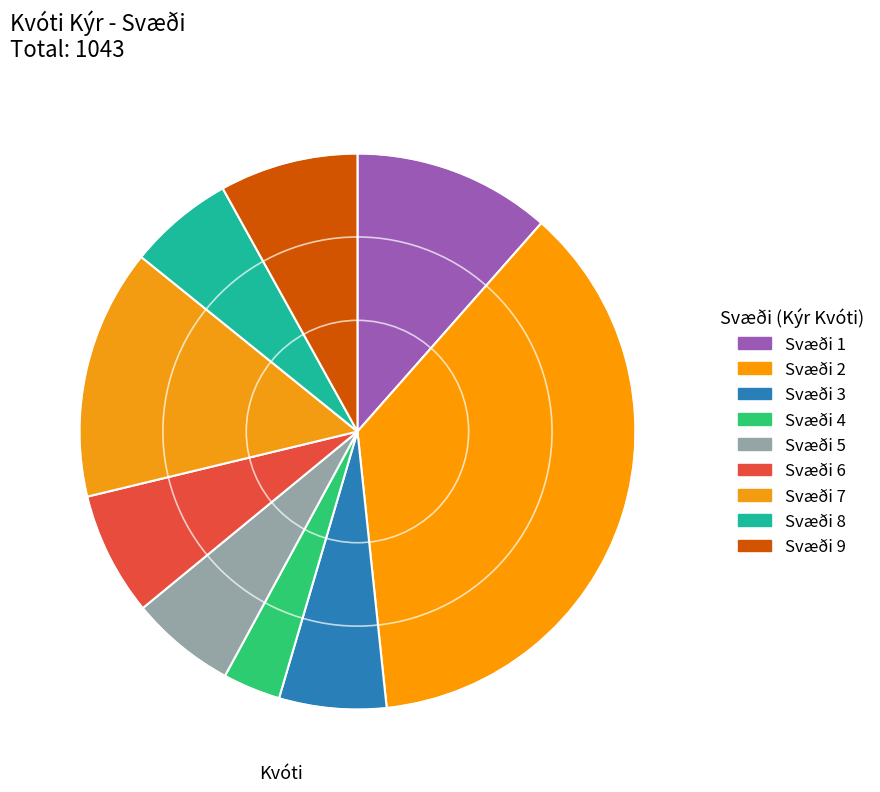

Count the number of slices in the pie.

9